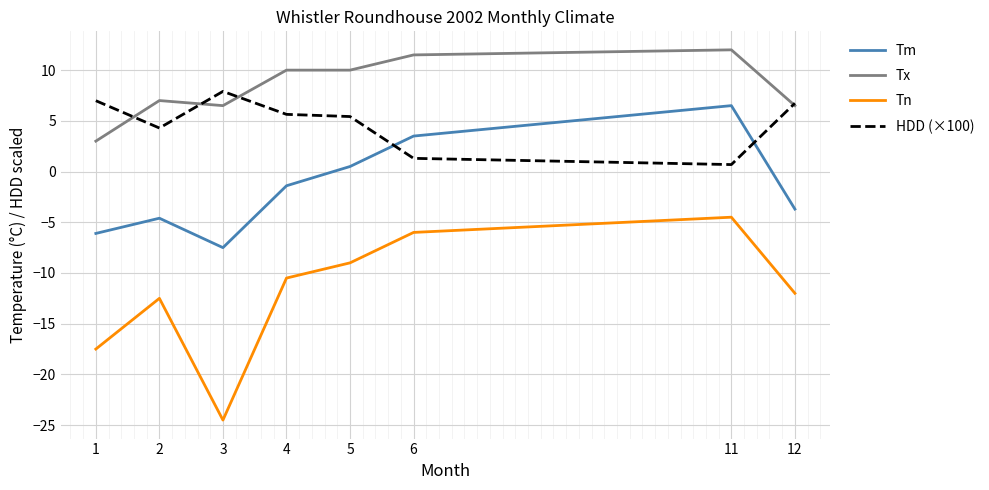

Is it true that HDD (×100) equals 8.2 at 5?

False